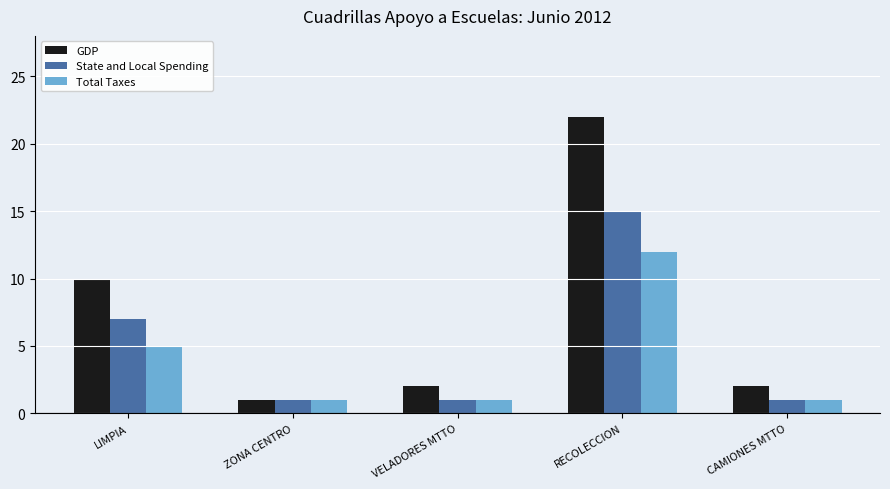

Rank the series by their average value, from highest to lowest.

GDP, State and Local Spending, Total Taxes